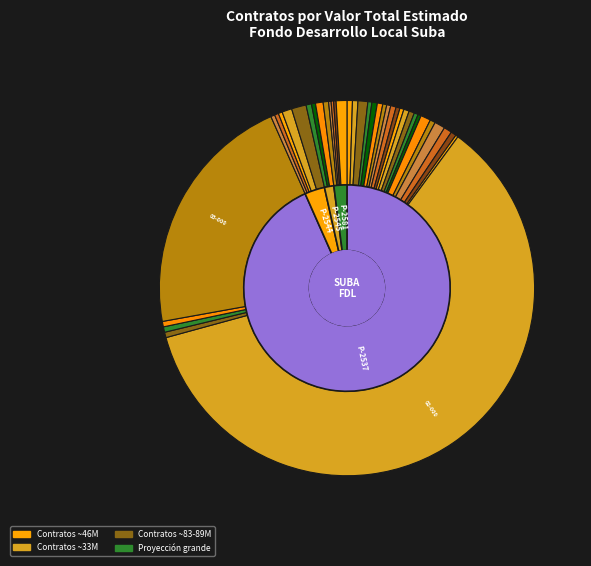

To the nearest percent, what percentage of the pie is 03-19-PP-2544-01-000?

1%